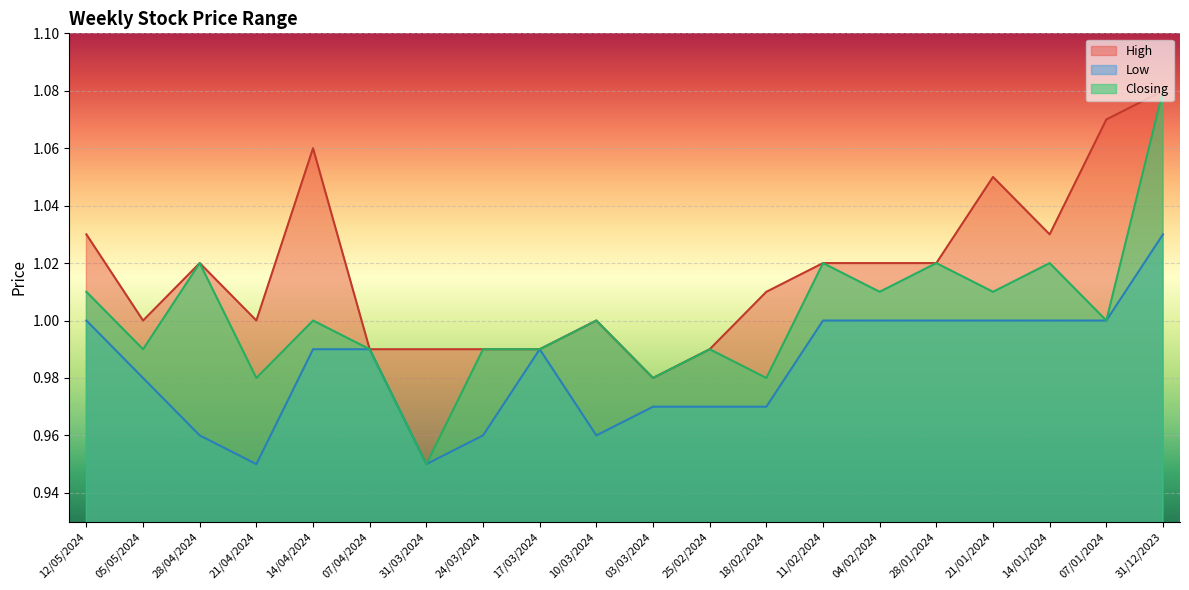

What are all the series names shown in the legend?

High, Low, Closing